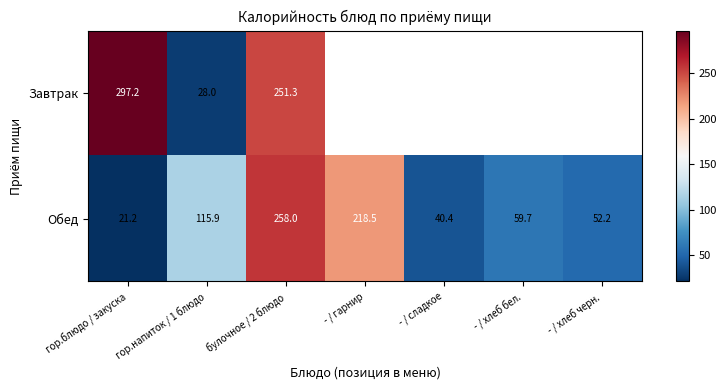

Rank the series at булочное / 2 блюдо from highest to lowest value.

Обед, Завтрак